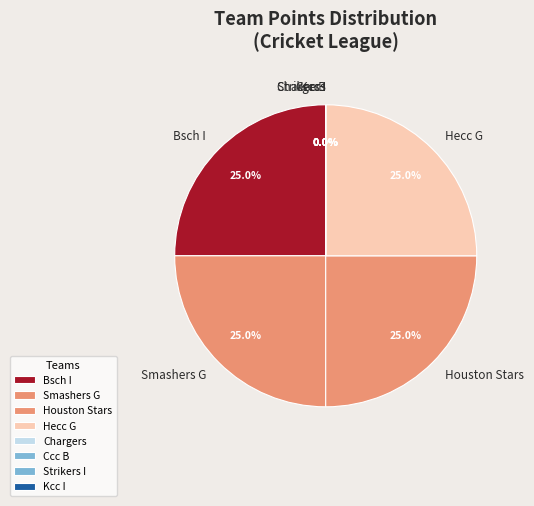

Do Ccc B and Hecc G together represent more than half of the pie?

No